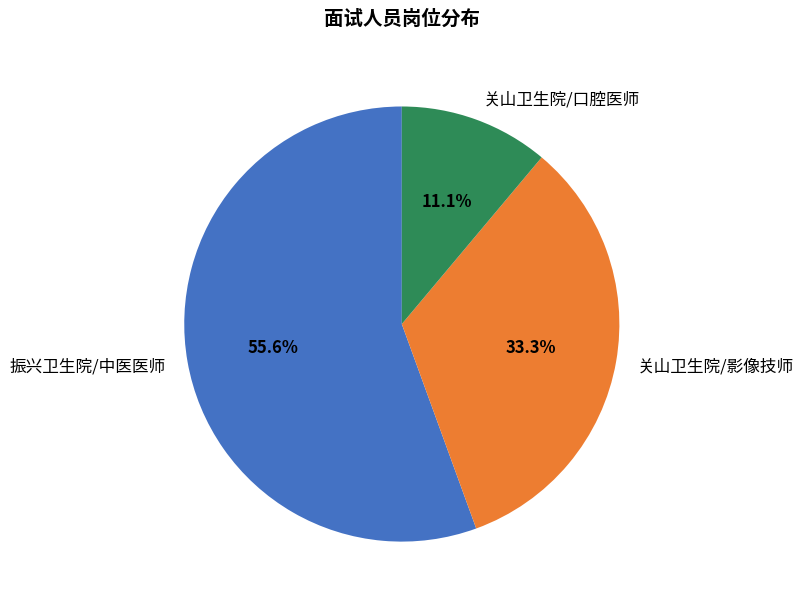

How many segments does this pie chart have?

3